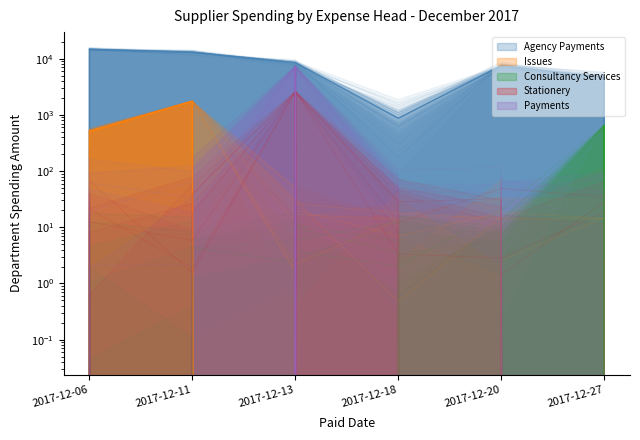

Reading left to right, what are all the values shown in this chart?

Agency Payments: 2017-12-06=14661.3	2017-12-11=13021.4	2017-12-13=8514.9	2017-12-18=873.8	2017-12-20=7527.6	2017-12-27=4619.8
Issues: 2017-12-06=509.2	2017-12-11=1753.3	2017-12-13=0.0	2017-12-18=0.0	2017-12-20=0.0	2017-12-27=0.0
Consultancy Services: 2017-12-06=0.0	2017-12-11=0.0	2017-12-13=0.0	2017-12-18=0.0	2017-12-20=0.0	2017-12-27=658.9
Stationery: 2017-12-06=0.0	2017-12-11=0.0	2017-12-13=2589.0	2017-12-18=0.0	2017-12-20=0.0	2017-12-27=0.0
Payments: 2017-12-06=0.0	2017-12-11=0.0	2017-12-13=2595.4	2017-12-18=0.0	2017-12-20=0.0	2017-12-27=0.0